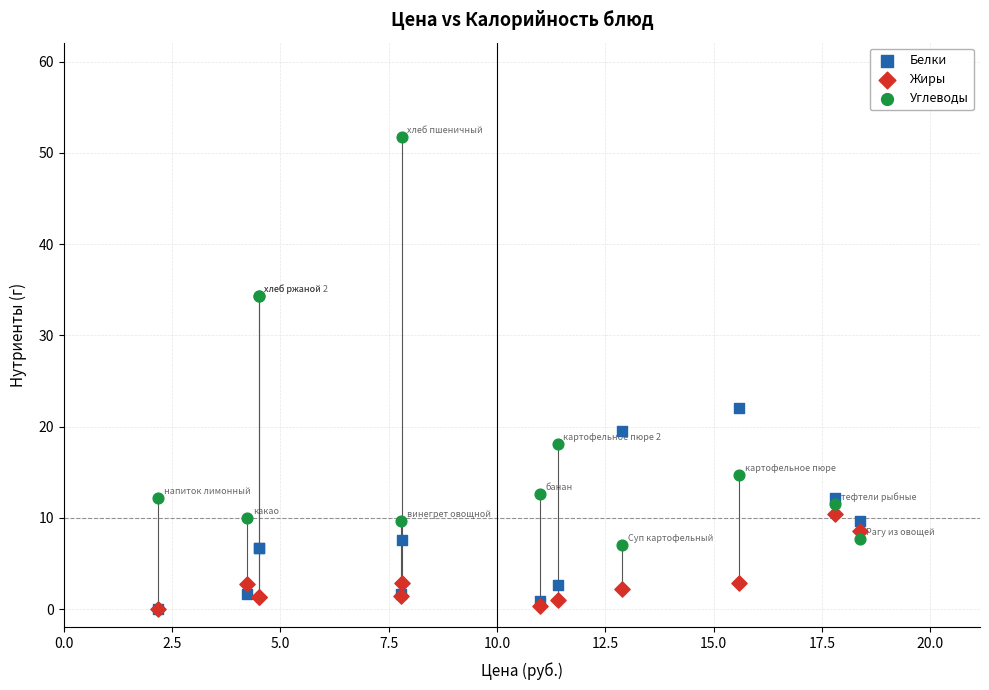

Across all series, what Y value is closest to 25?

22.0